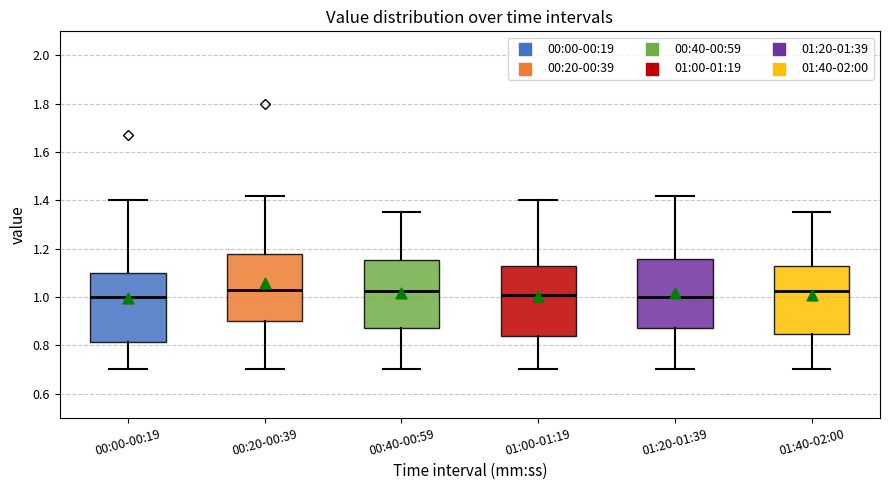

Reading left to right, read every box against the y-axis: the position of its median line, the range the box covers, and the ends of its whiskers. The values are not printed on the chart, so give them approximately, as read against the axis.

00:00-00:19: median 1.00, box 0.82 to 1.10, whiskers 0.70 to 1.40
00:20-00:39: median 1.04, box 0.90 to 1.18, whiskers 0.70 to 1.42
00:40-00:59: median 1.02, box 0.88 to 1.16, whiskers 0.70 to 1.36
01:00-01:19: median 1.02, box 0.84 to 1.12, whiskers 0.70 to 1.40
01:20-01:39: median 1.00, box 0.88 to 1.16, whiskers 0.70 to 1.42
01:40-02:00: median 1.02, box 0.84 to 1.12, whiskers 0.70 to 1.36